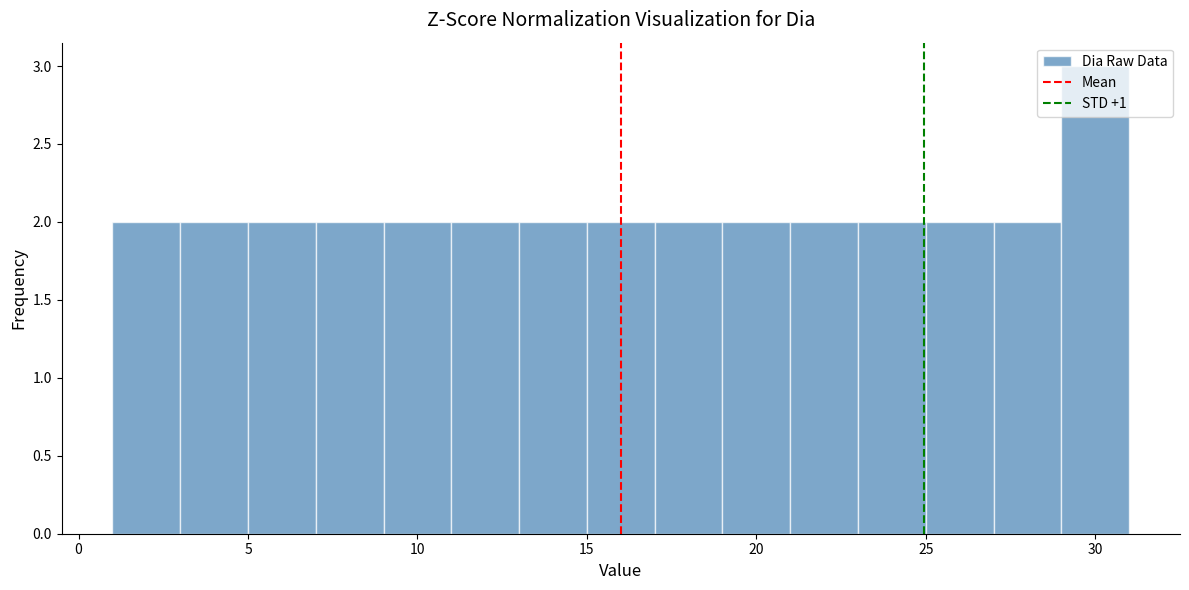

Which range on the x-axis has the tallest bar?

29 to 31